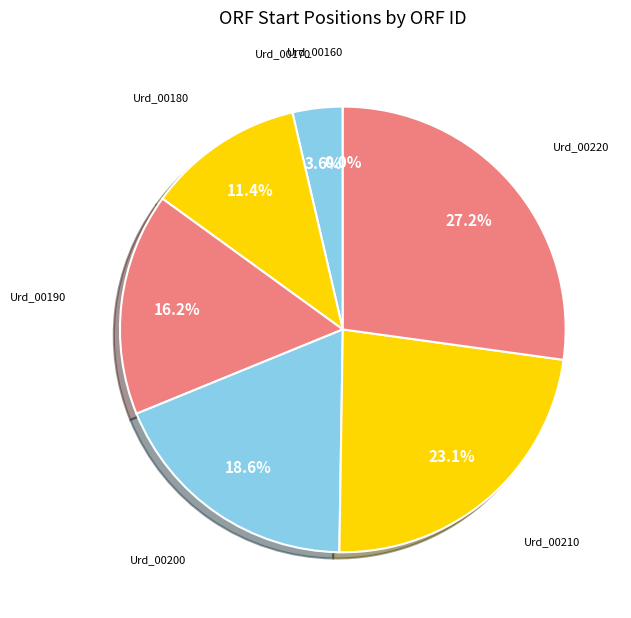

Is there any slice that represents more than half of the pie?

No